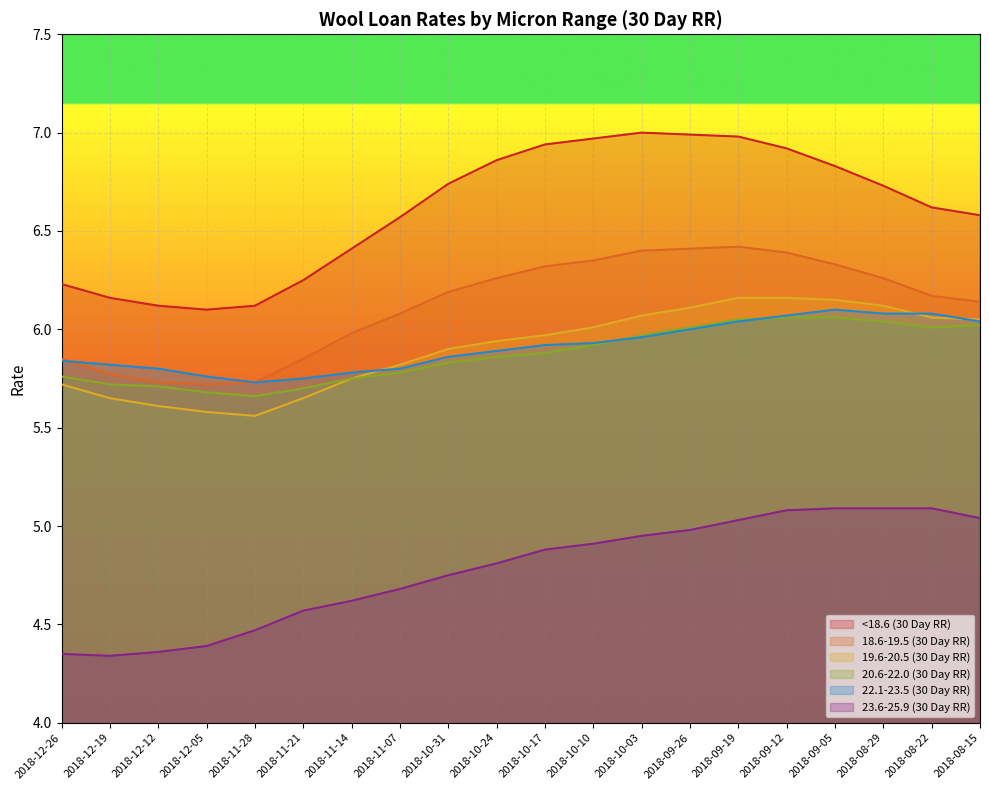

The value of <18.6 (30 Day RR) at 2018-08-15 is 11.2. True or false?

False